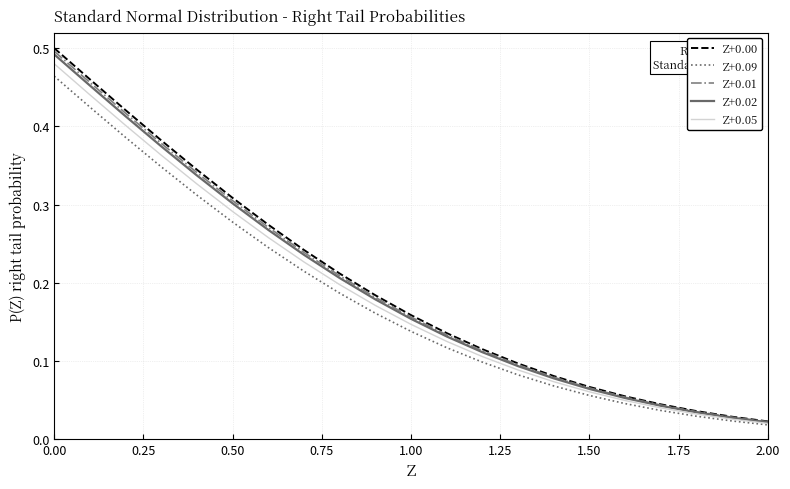

Which series has the widest spread of values?

Z+0.00